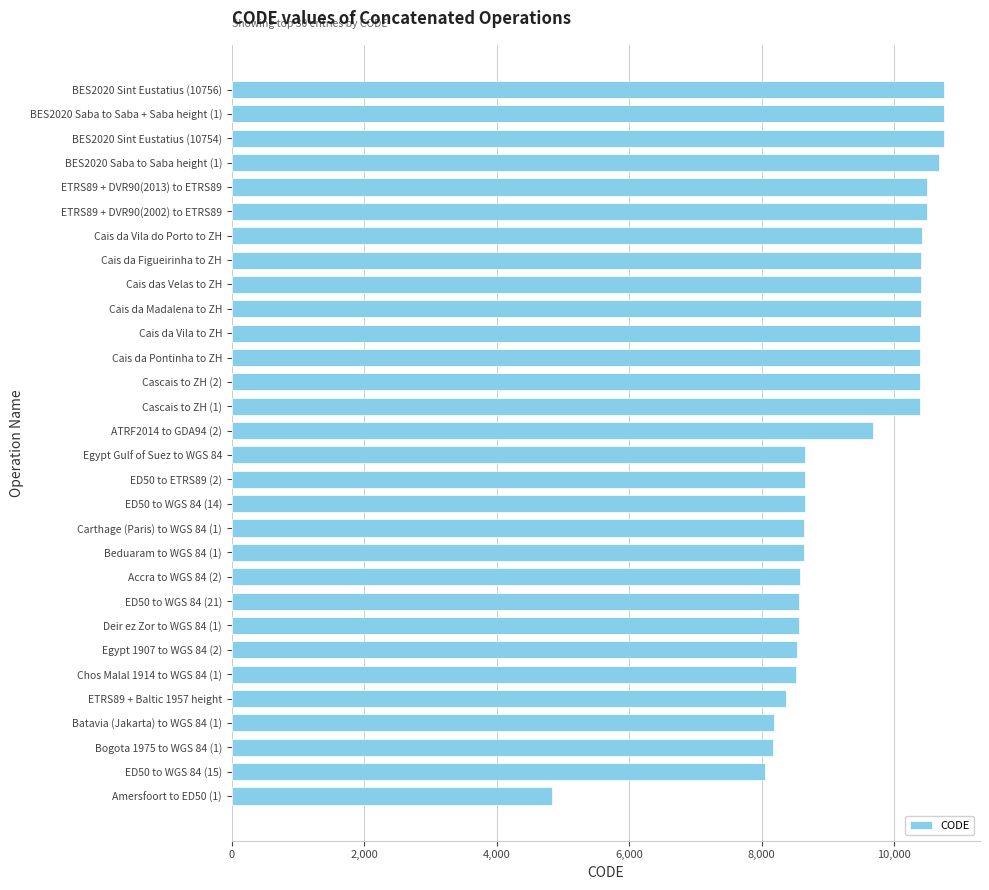

Does the chart contain any negative values?

No